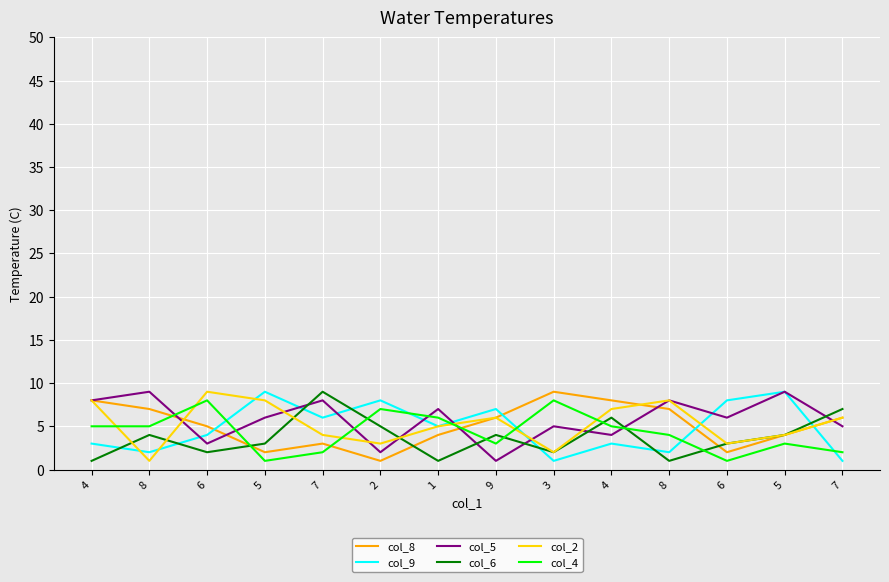

Where does the col_4 series first go above 5?

6